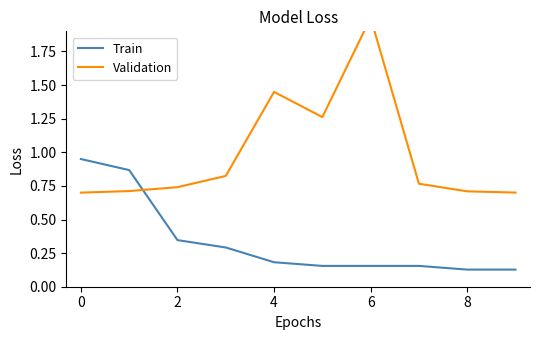

Is it true that Train equals 0.2 at 4?

True